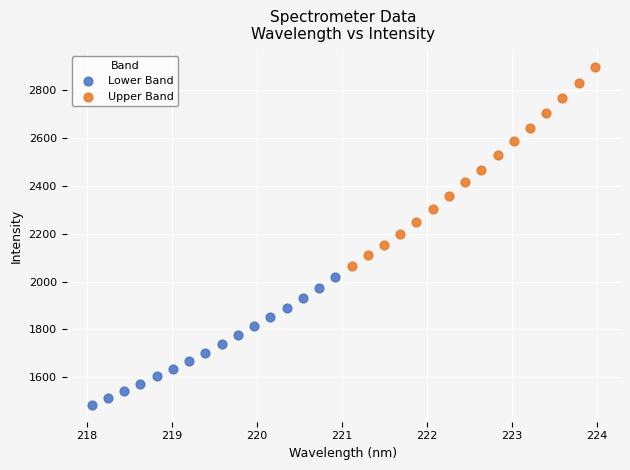

Which series contains the highest Y value?

Upper Band